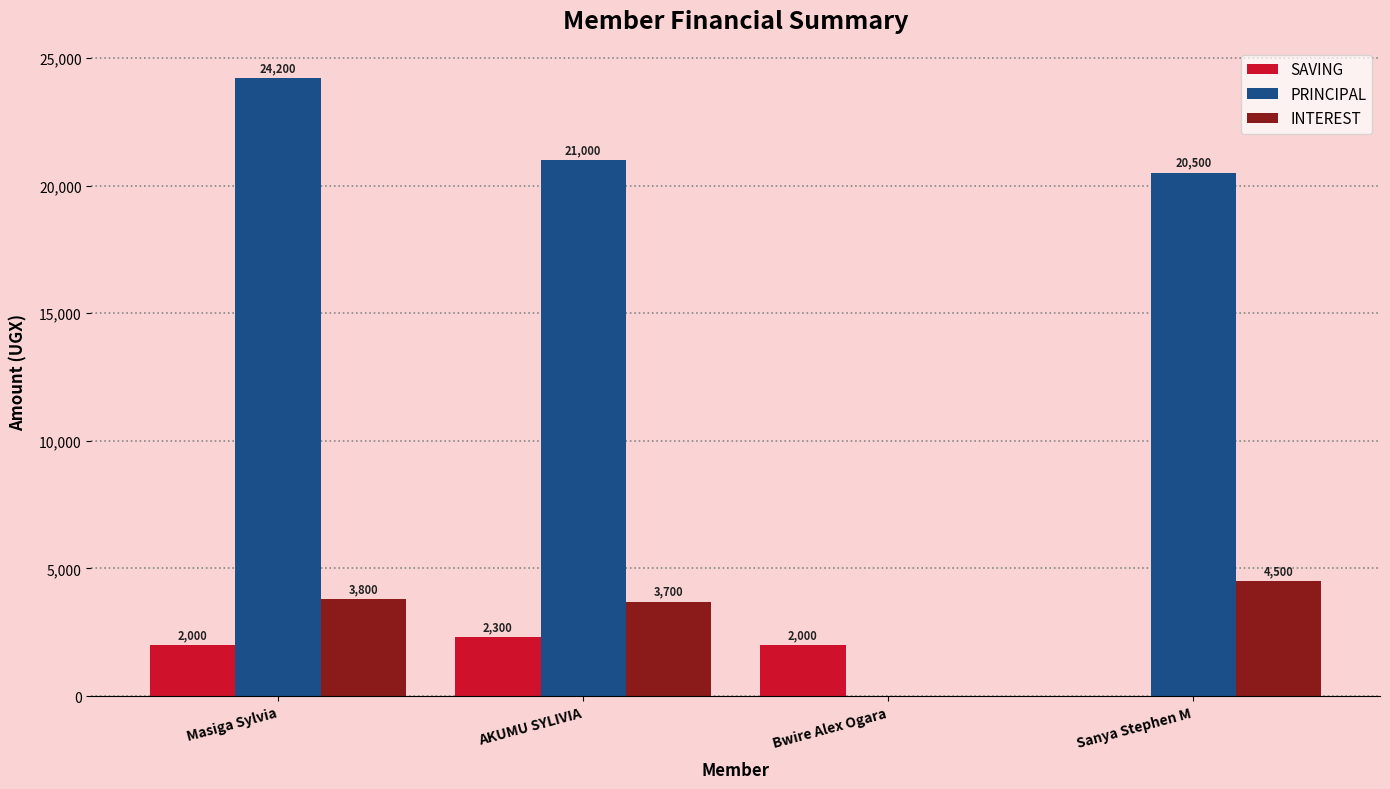

What are all the series names shown in the legend?

SAVING, PRINCIPAL, INTEREST